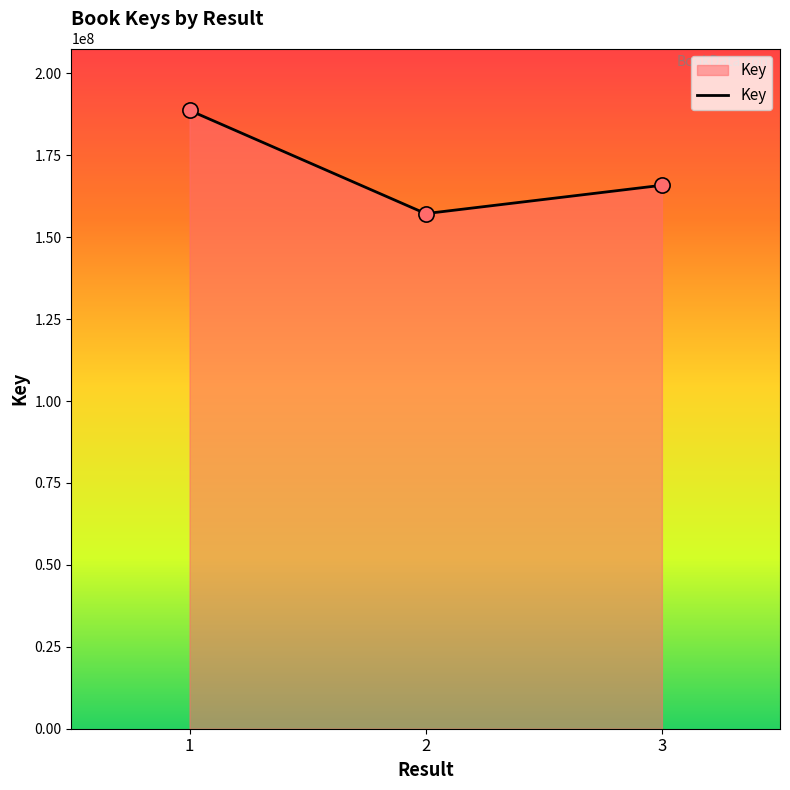

What is the ratio of the value at 1 to the value at 3?

1.1